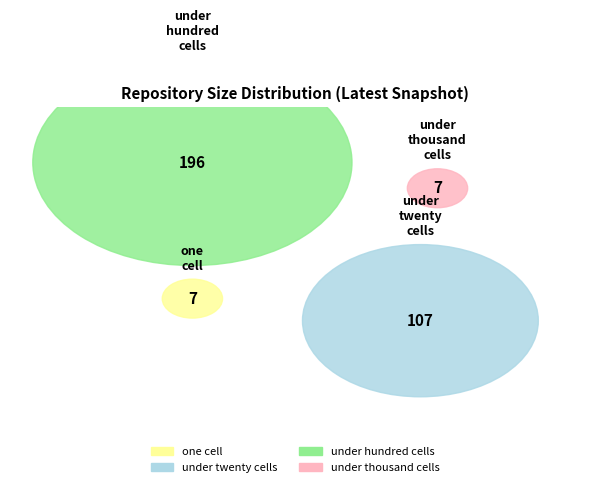

True or false: under_twenty_cells accounts for 27% of the total.

False